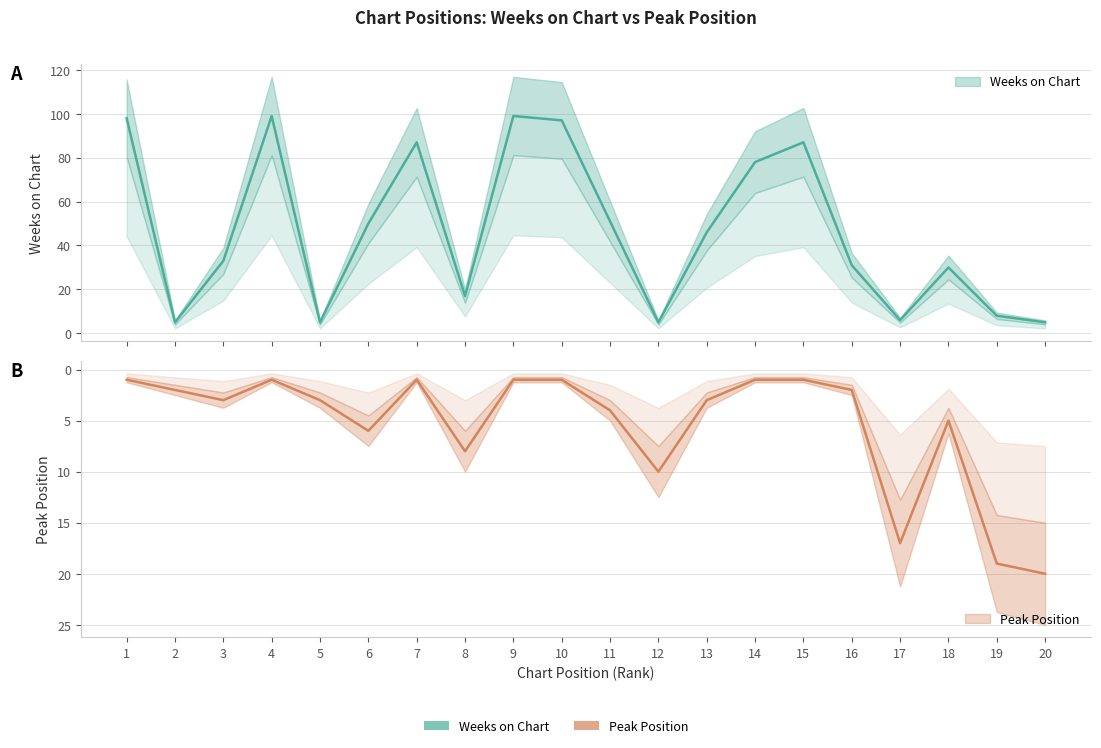

Rank the series by their average value, from lowest to highest.

Peak Position, Weeks on Chart